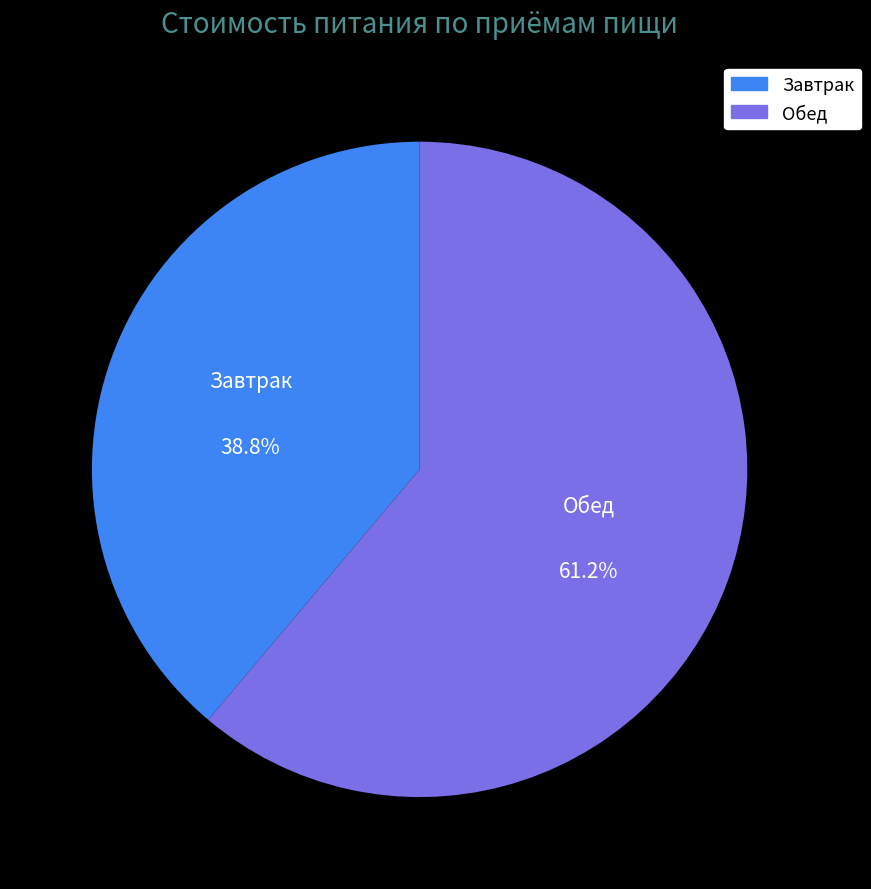

Count the number of slices in the pie.

2